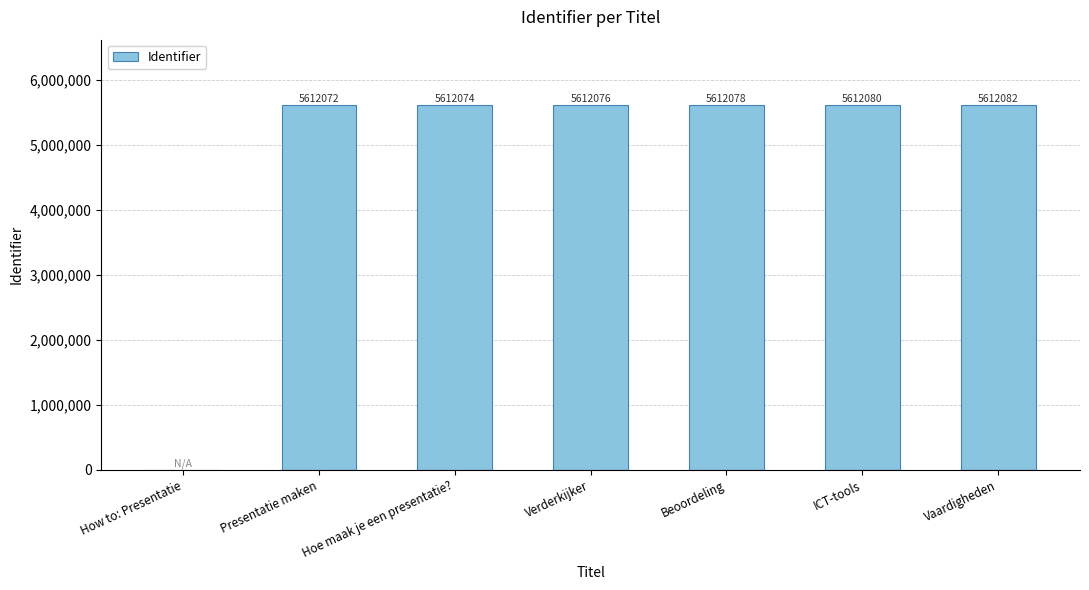

Where is the data nearest to the value 2806041?

Presentatie maken